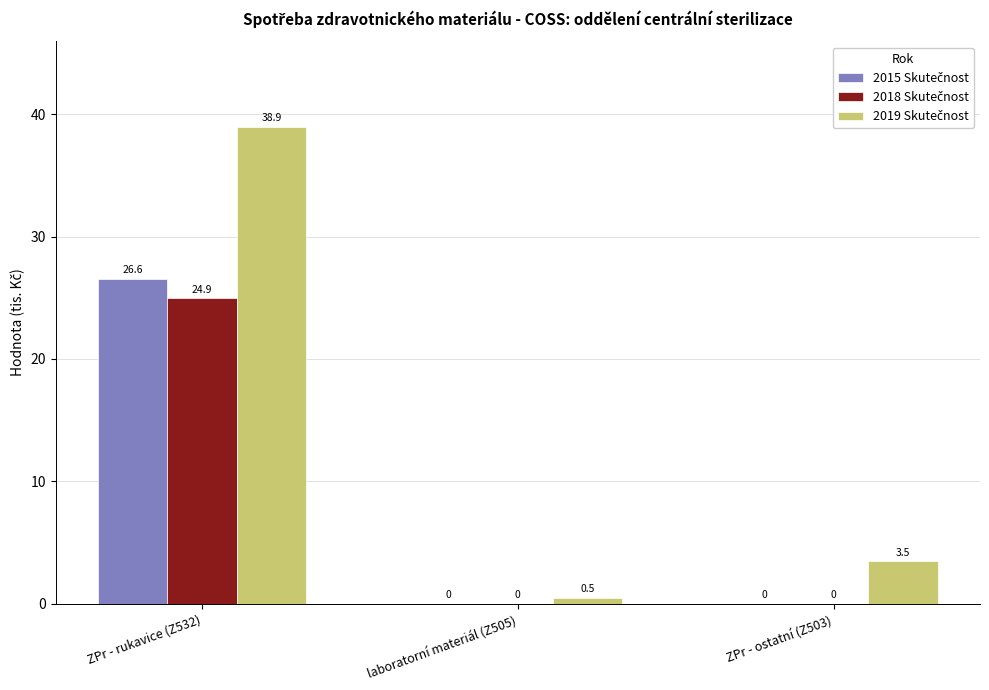

At which category is the sum across all series the highest?

ZPr - rukavice (Z532)